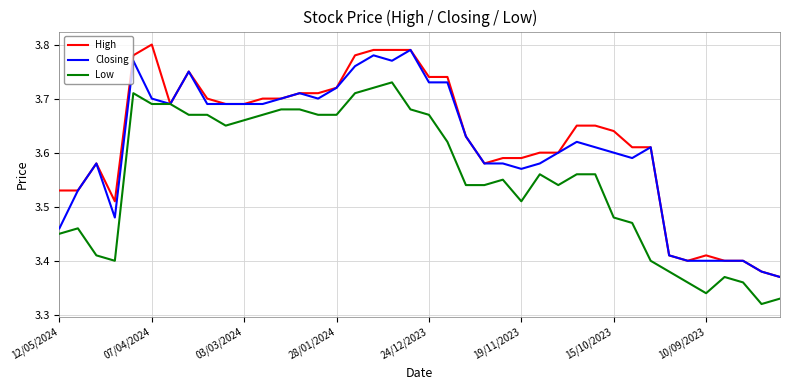

Rank the series by their average value, from lowest to highest.

Low, Closing, High